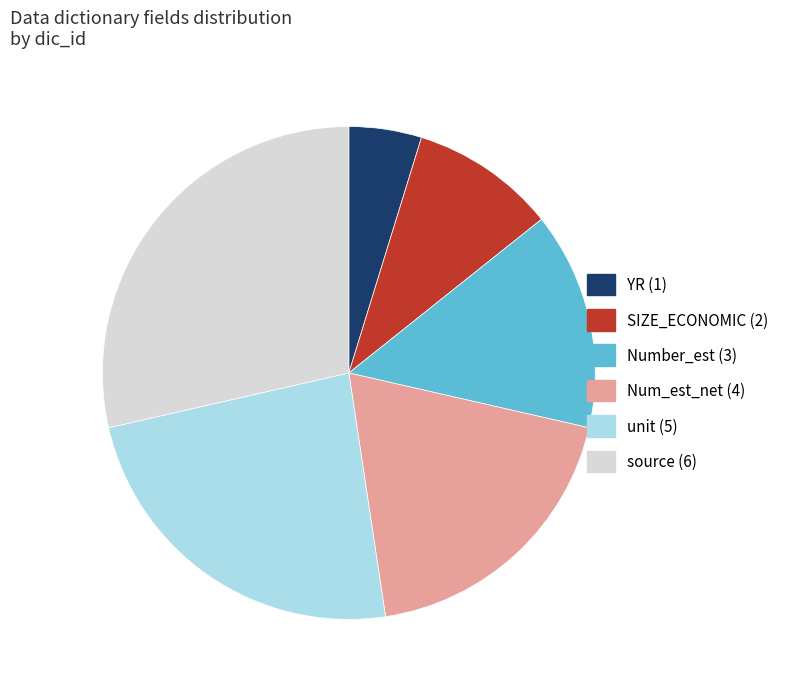

Which has a higher value, Num_est_net or source?

source